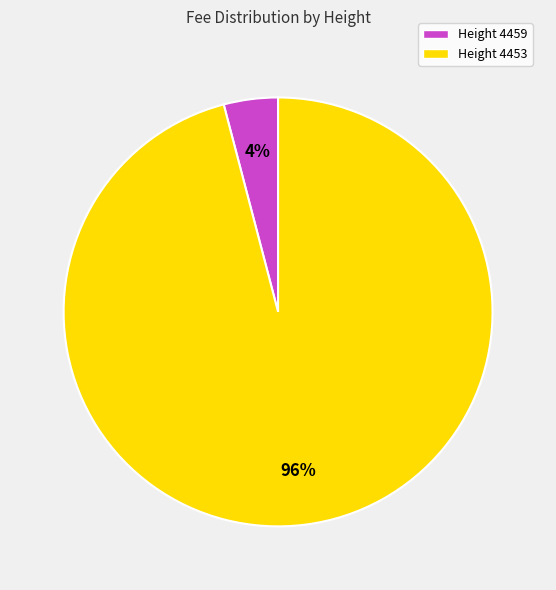

To the nearest percent, what is the average slice percentage?

50%